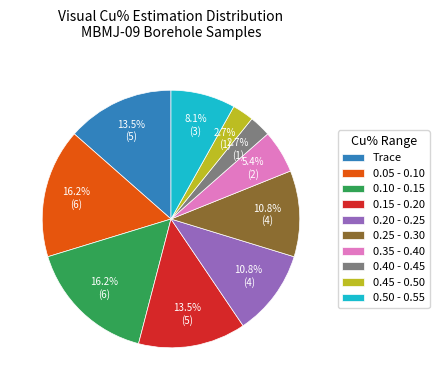

Does 0.05 - 0.10 account for over 50% of the chart?

No